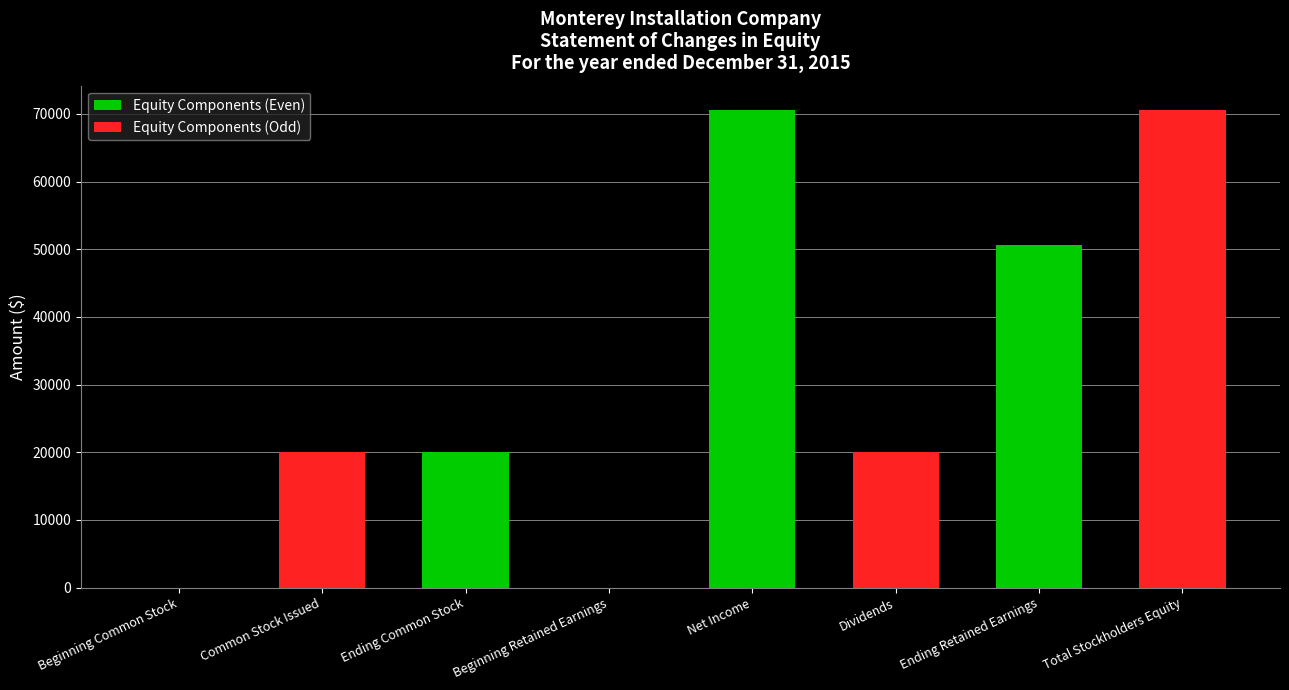

What is the sum of the Equity Components (Even) values at Ending Retained Earnings and Beginning Common Stock?

50634.2